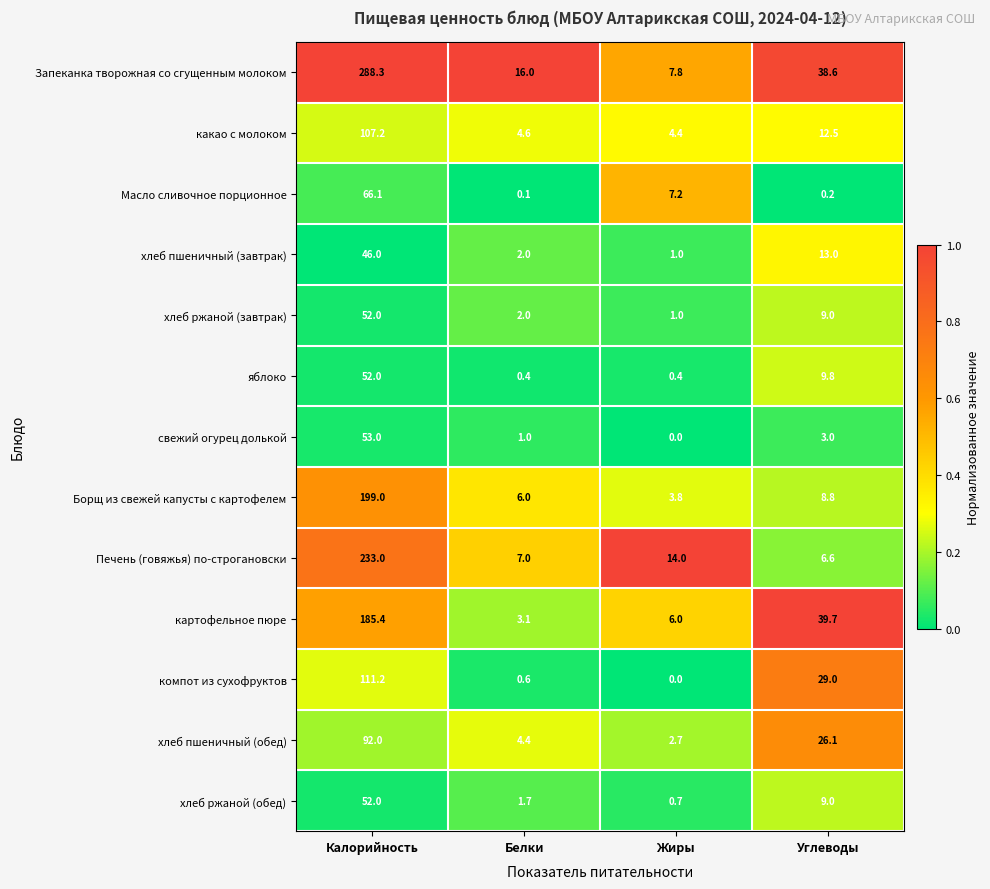

What is the approximate value of Печень (говяжья) по-строгановски at Жиры?

14.0